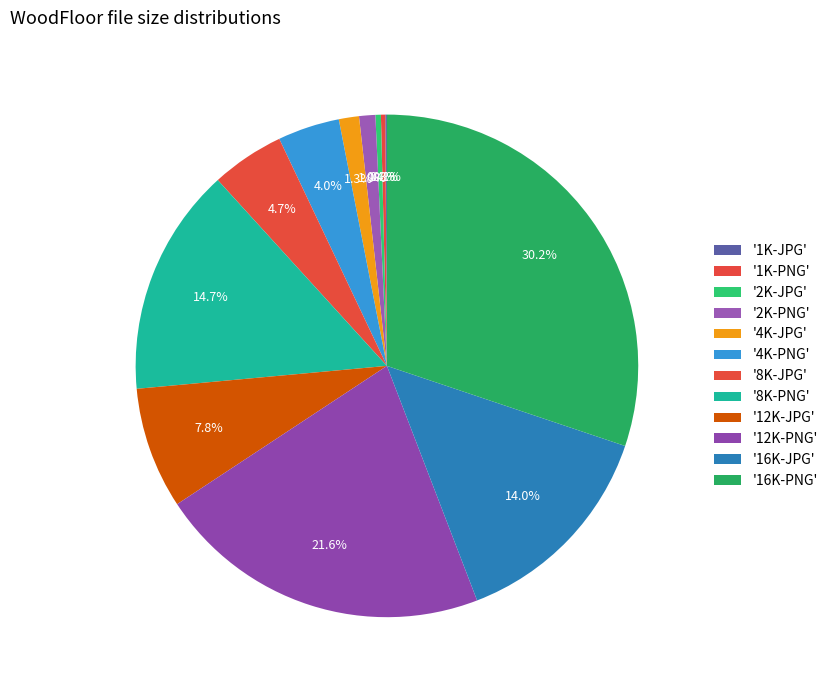

To the nearest percent, what is the difference between the largest and smallest slice percentages?

30%